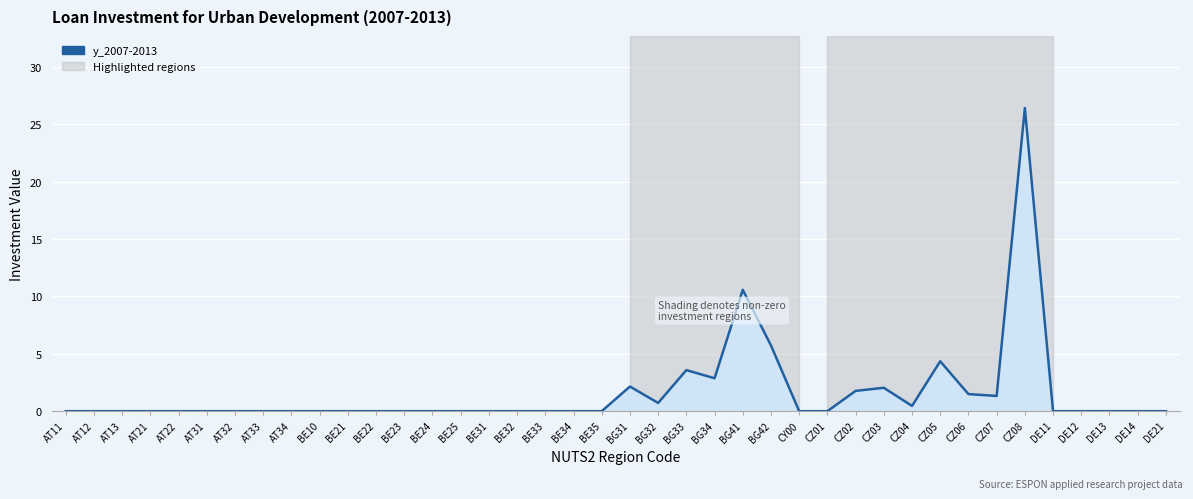

Which category has the highest value across all series?

CZ08